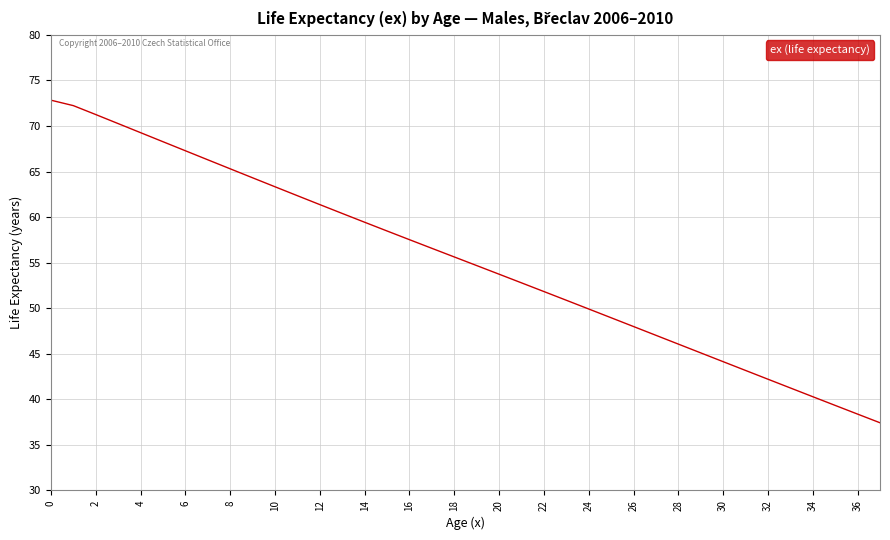

What is the minimum value shown in the chart?

37.4